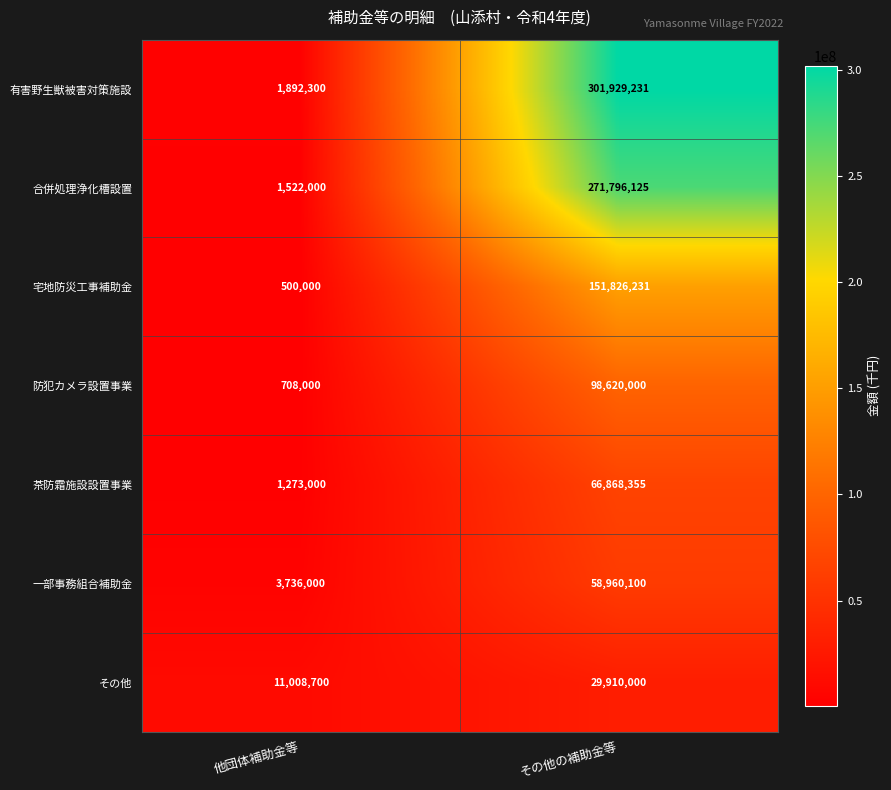

What is the sum of all 一部事務組合補助金 values?

62696100